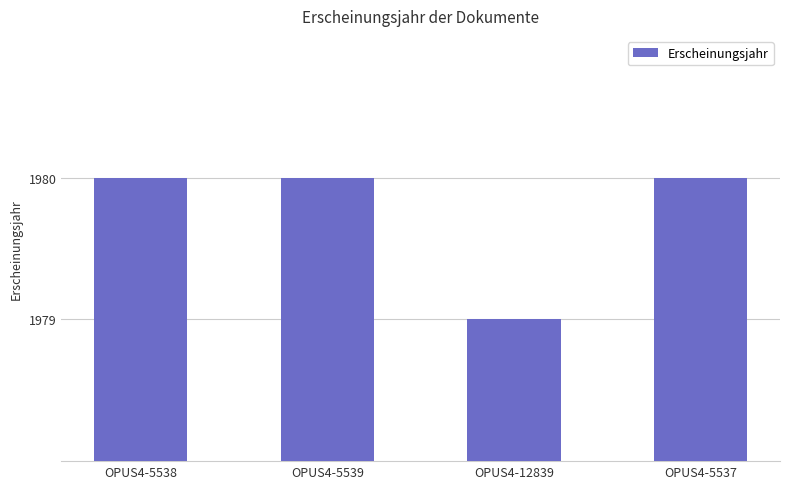

What is the sum of all values?

7919